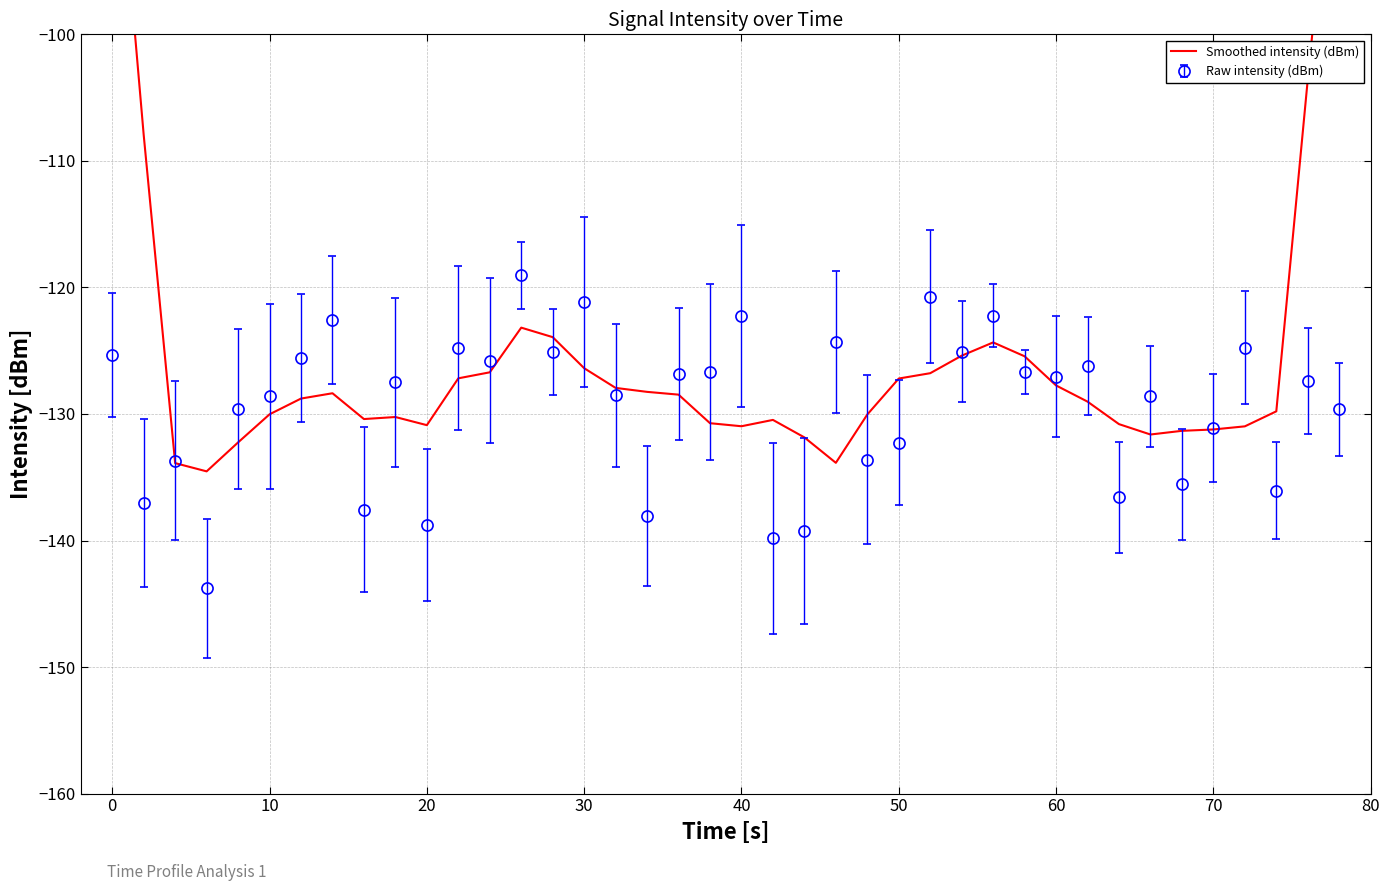

What is the highest value of the Raw intensity (dBm) series?

-119.1